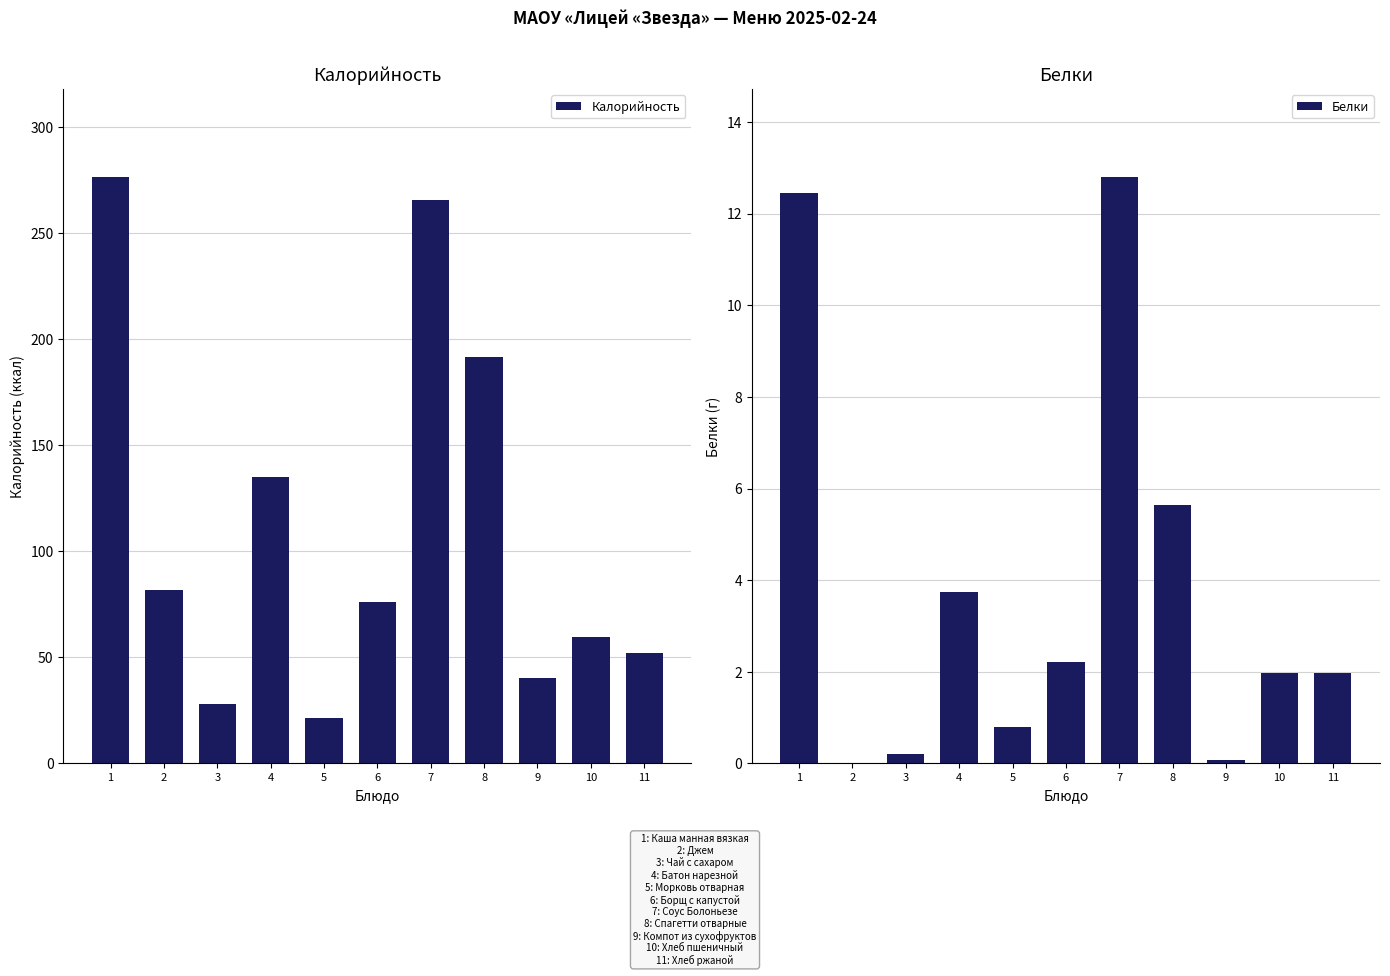

What is the difference between the highest and lowest values at 11?

50.2